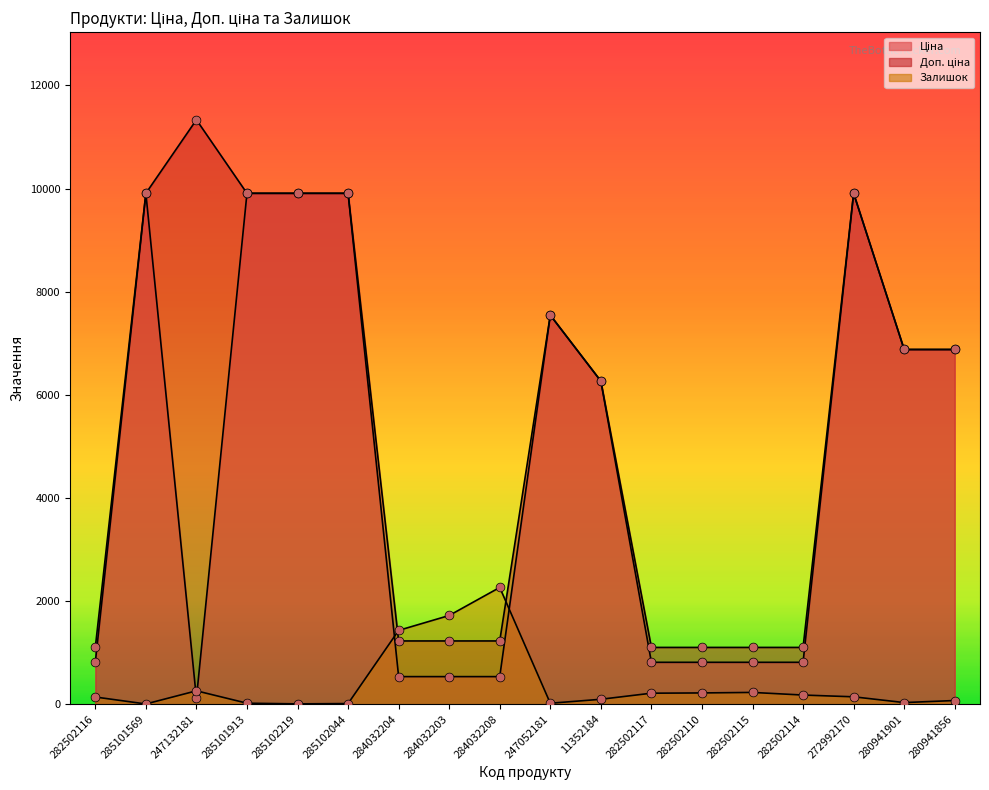

What is the total value across all series at 247052181?

15110.8